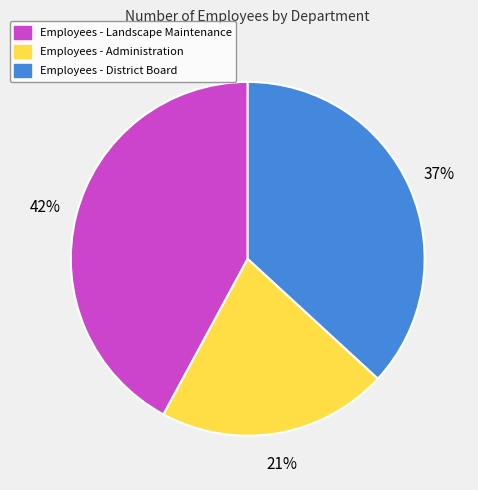

To the nearest percent, what is the difference between the largest and smallest slice percentages?

21%